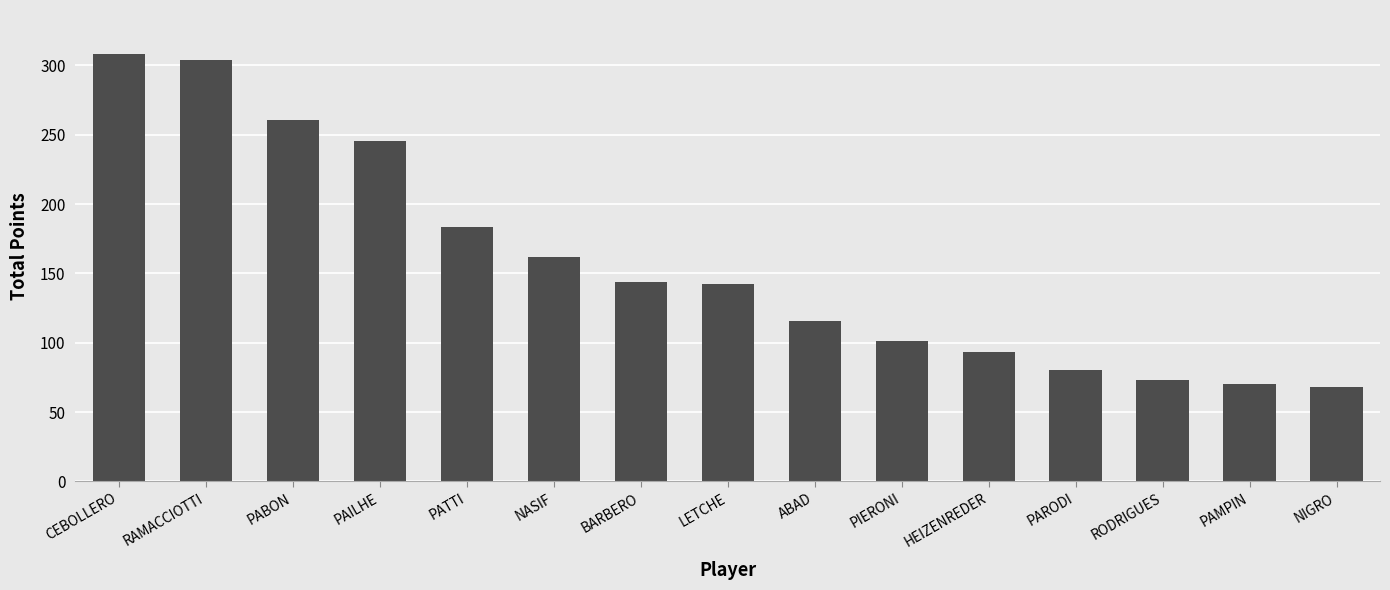

What is the maximum value shown in the chart?

308.0